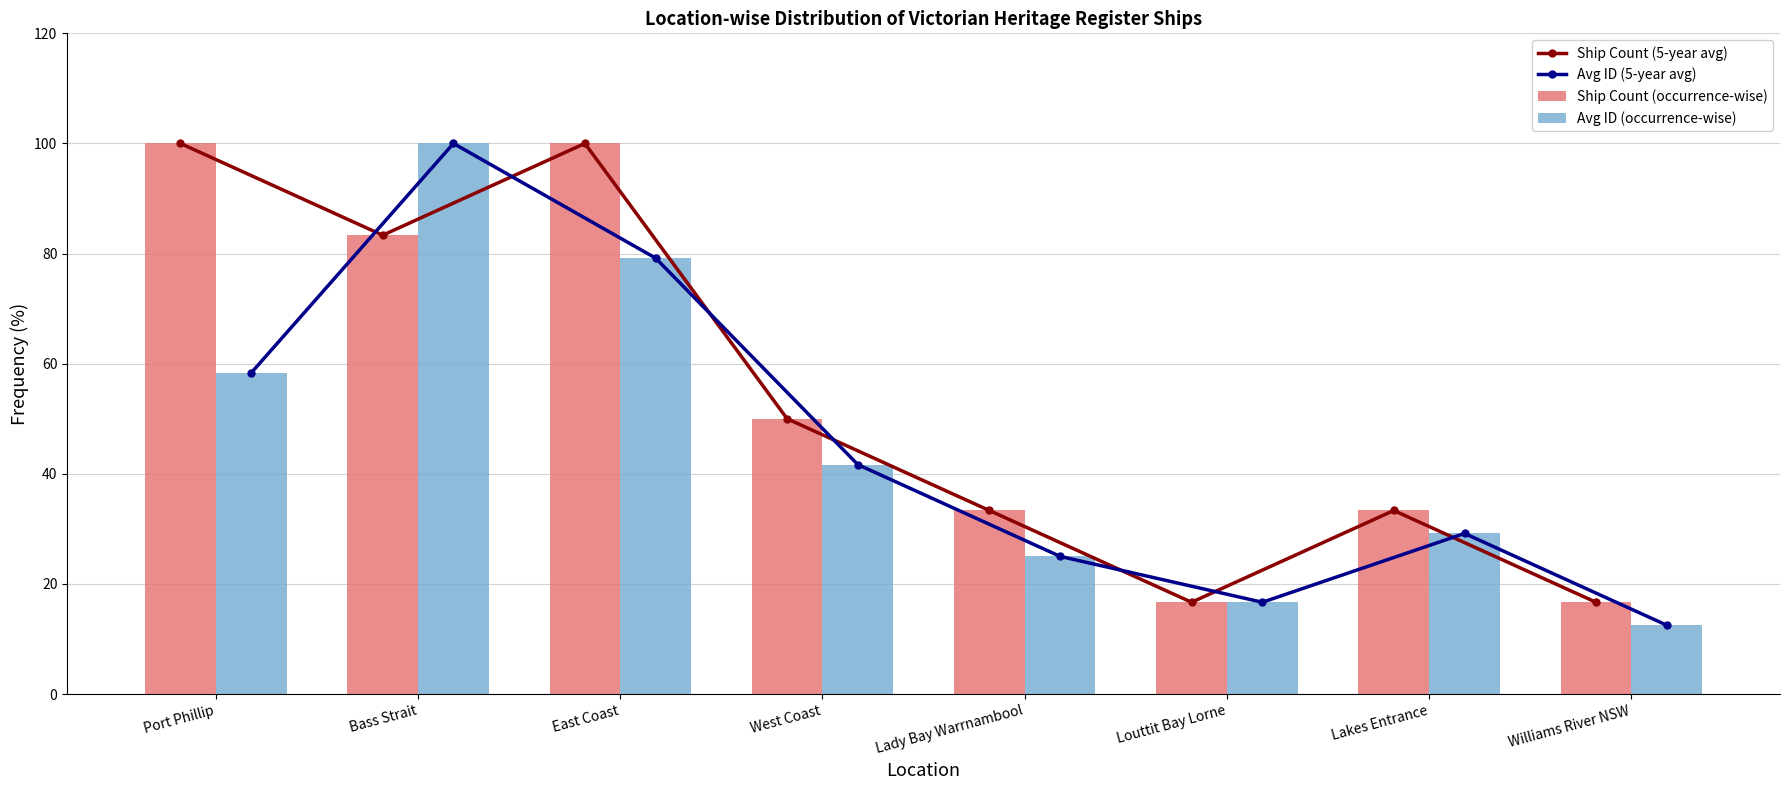

At which label is Ship Count (occurrence-wise) closest to 58?

West Coast